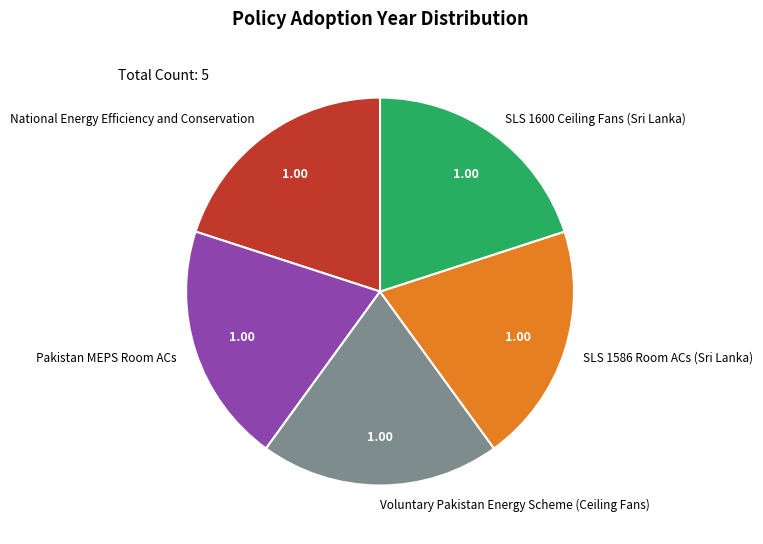

What is the ratio of the value at SLS 1600 Ceiling Fans (Sri Lanka) to the value at National Energy Efficiency and Conservation?

1.0